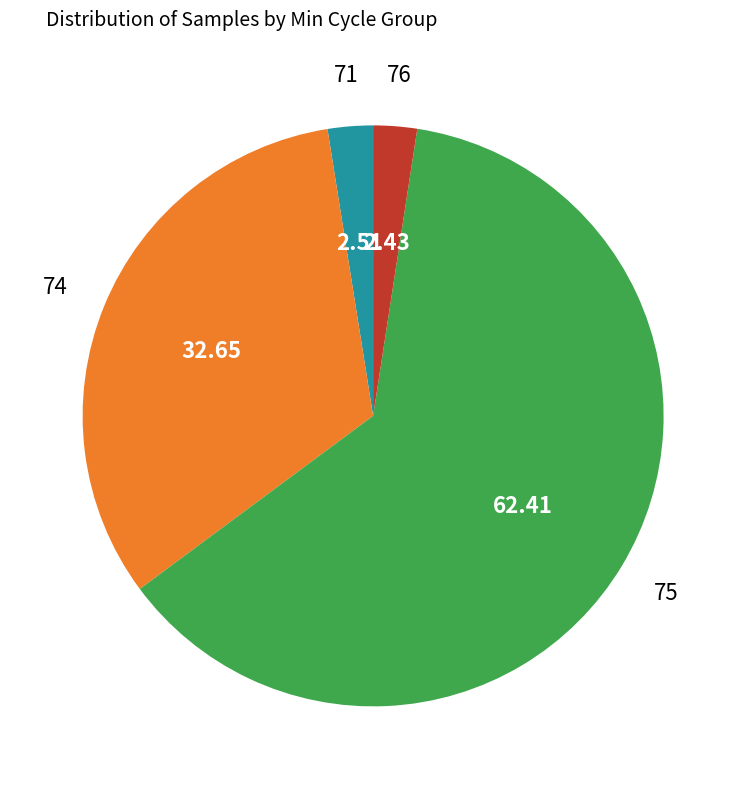

How many slices are in this pie chart?

4